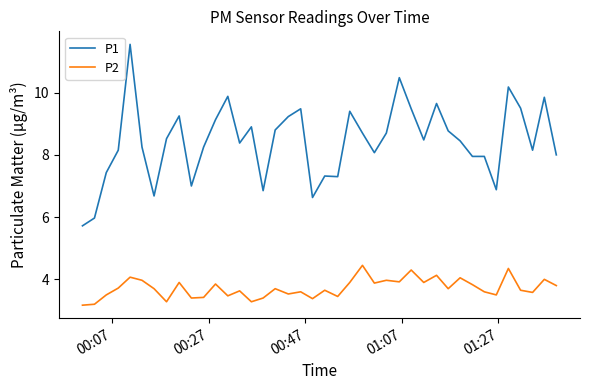

What is the greatest value displayed?

11.6